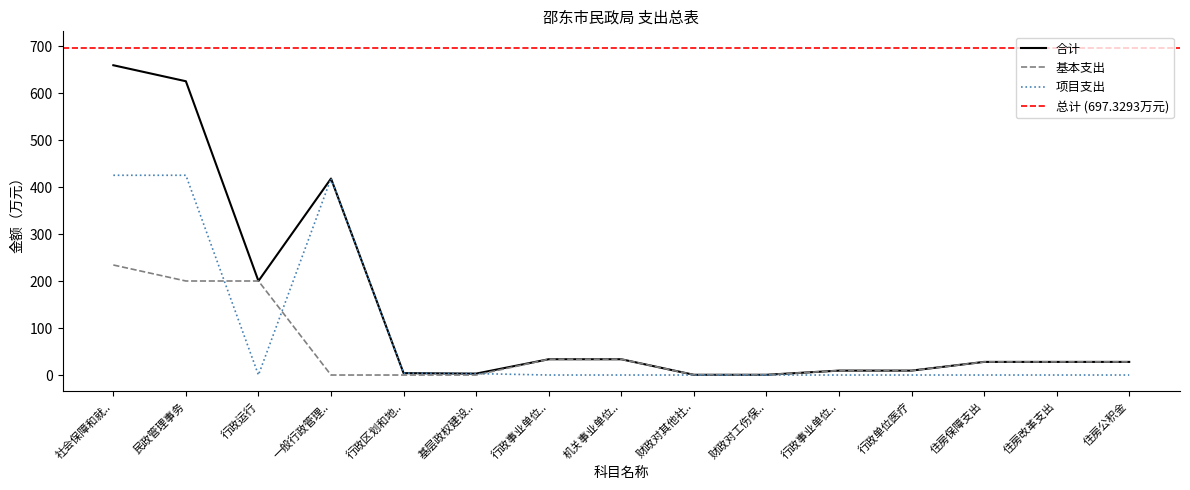

Rank the categories by 项目支出 value from lowest to highest.

行政运行, 行政事业单位.., 机关事业单位.., 财政对其他社.., 财政对工伤保.., 行政事业单位.., 行政单位医疗, 住房保障支出, 住房改革支出, 住房公积金, 基层政权建设.., 行政区划和地.., 一般行政管理.., 社会保障和就.., 民政管理事务